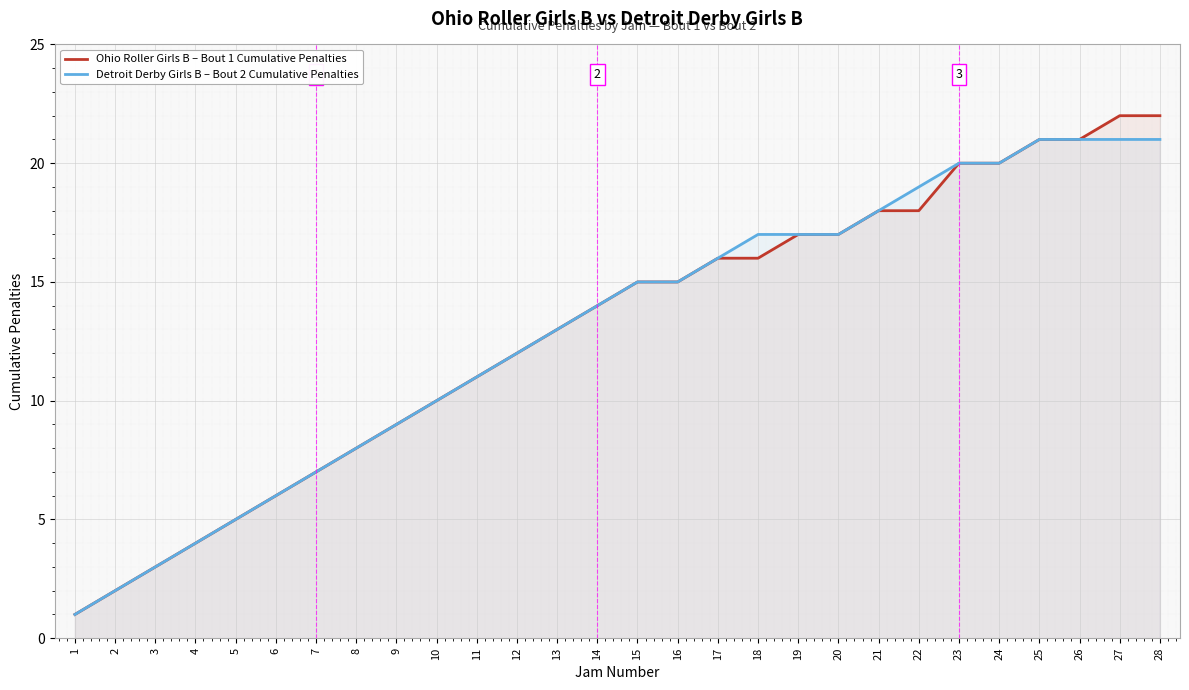

True or false: Detroit Derby Girls B – Bout 2 Cumulative Penalties and Ohio Roller Girls B – Bout 1 Cumulative Penalties intersect in this chart.

False